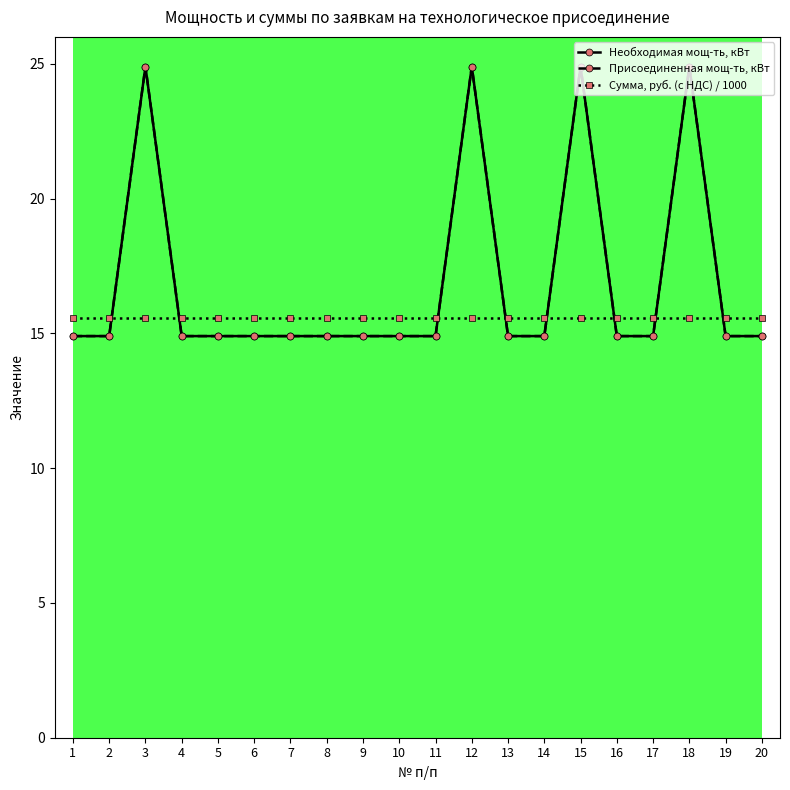

The Сумма, руб. (с НДС) / 1000 series shows 10.2 at 13. True or false?

False